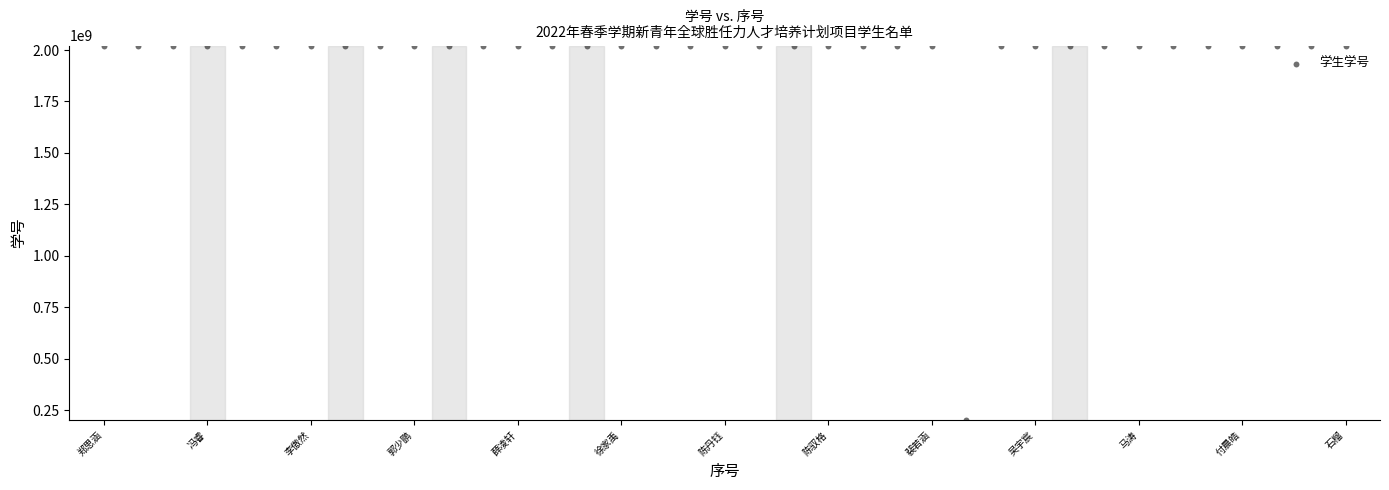

What is the range of X values (max minus min)?

36